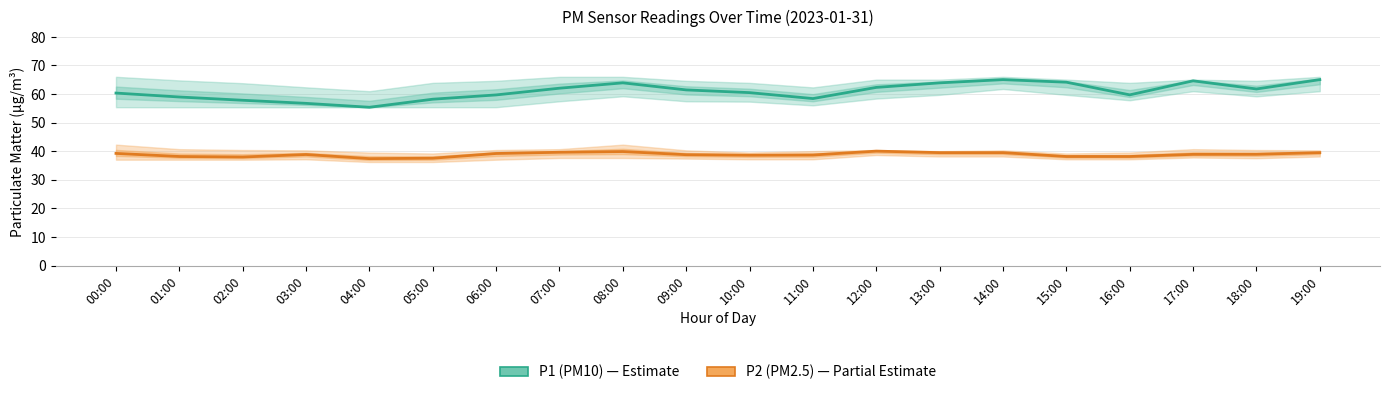

True or false: P1 (PM10) has more than 2 points higher than both neighbors.

True